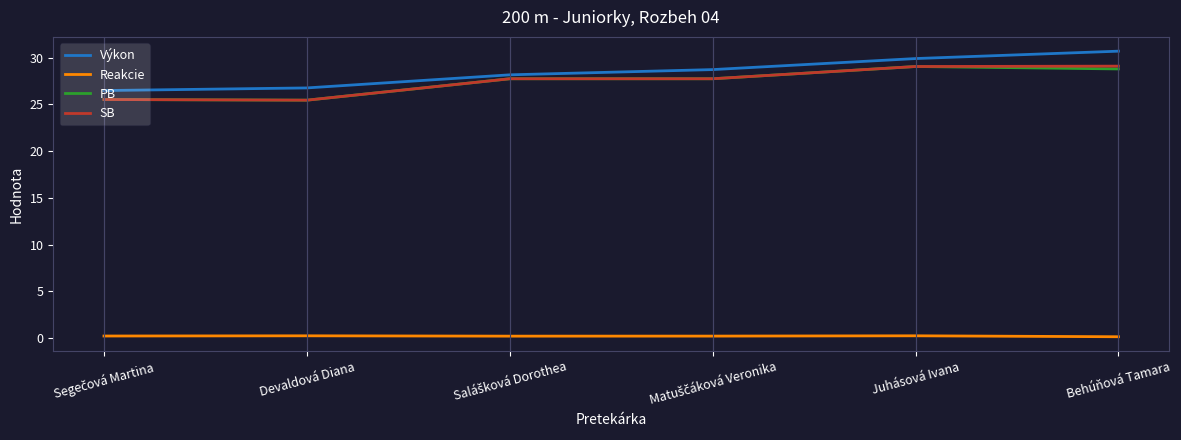

True or false: SB and Reakcie cross at least once.

False